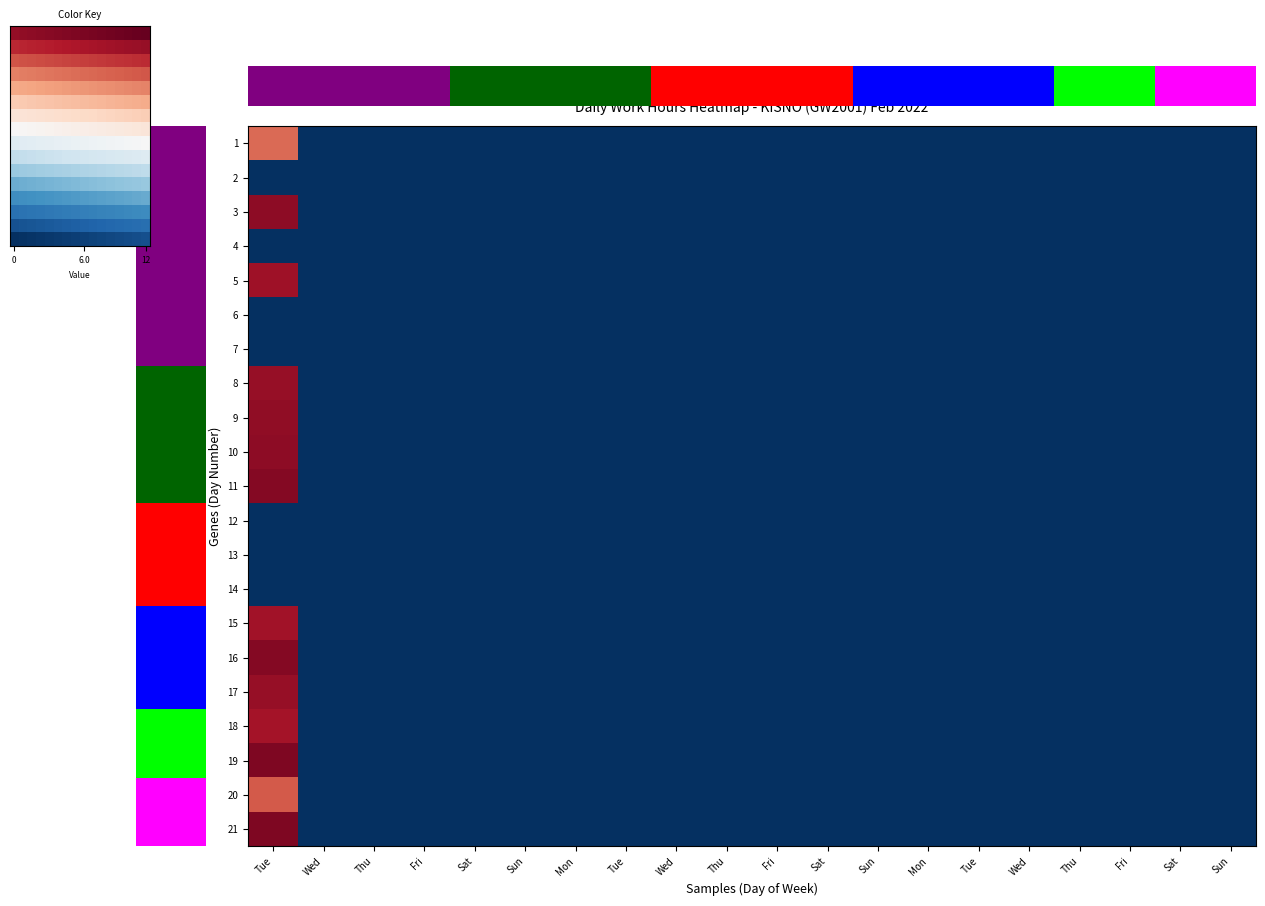

True or false: 19 has a value of -7.3 at Wed.

False